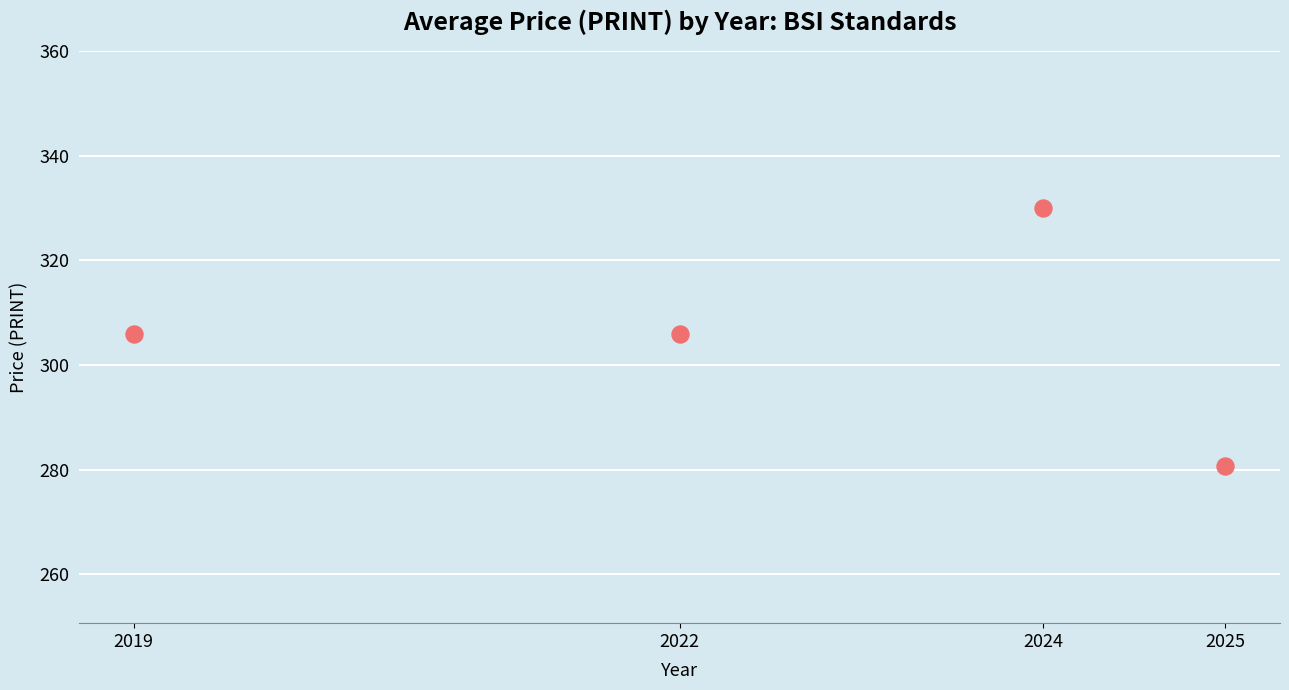

What is the average X value?

2022.5